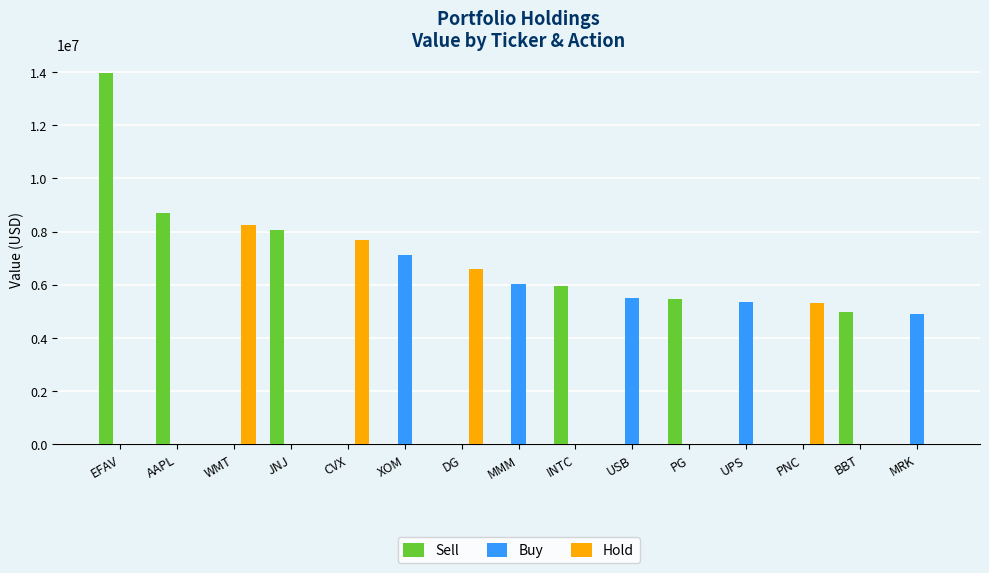

Which series has the largest range (max minus min)?

Sell